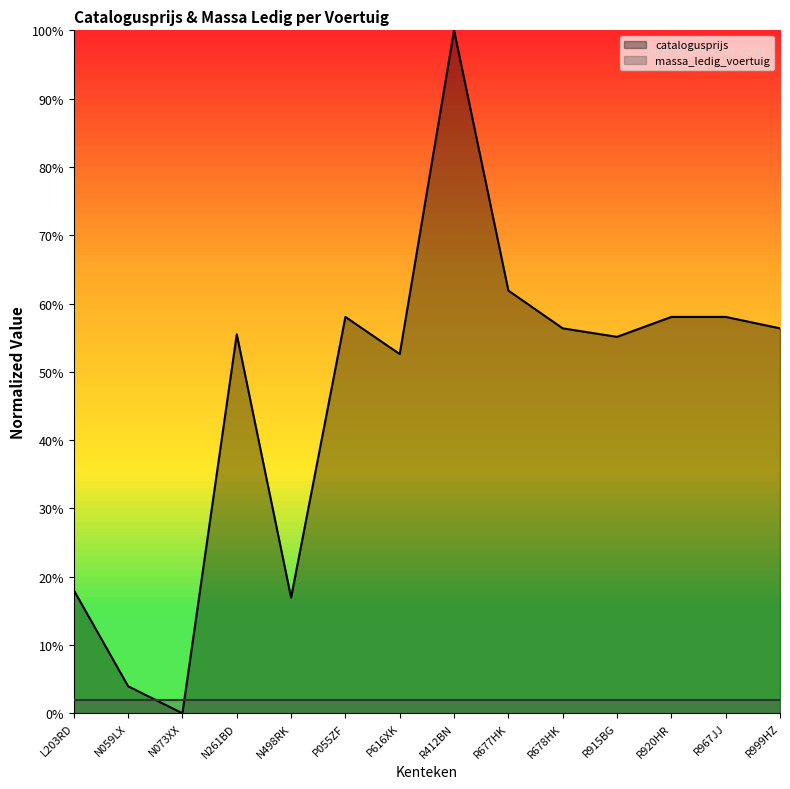

How many positive values are there?

13